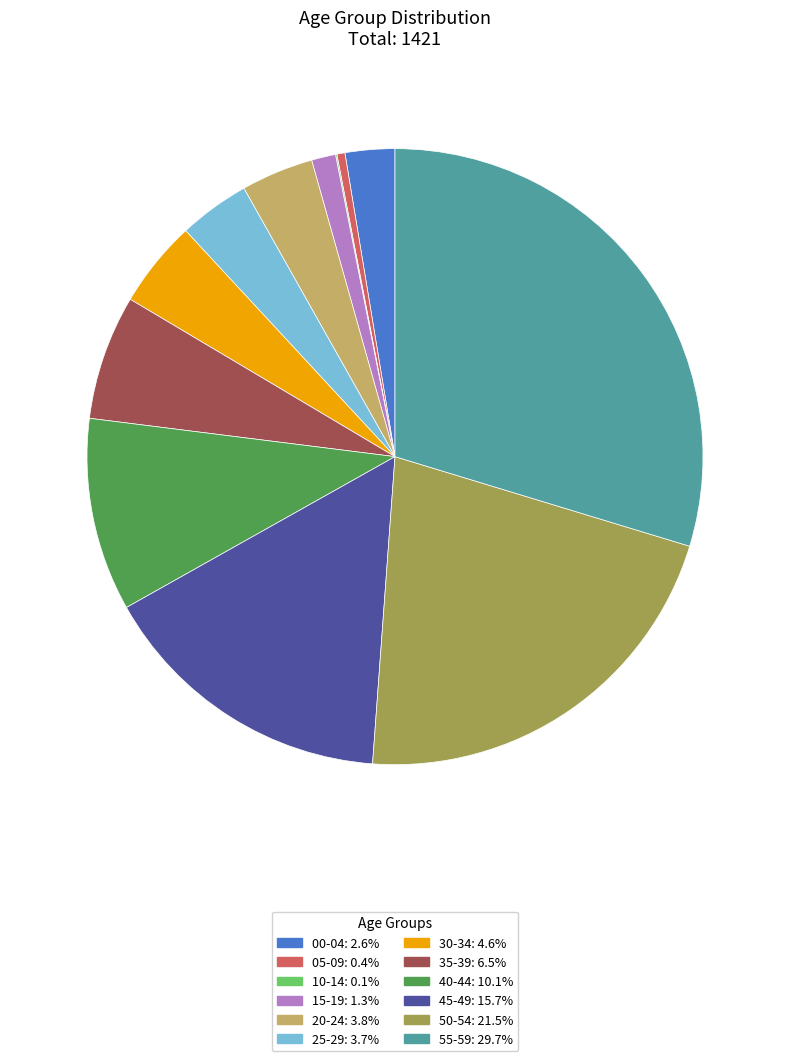

Does 25-29 represent more than half of the total?

No